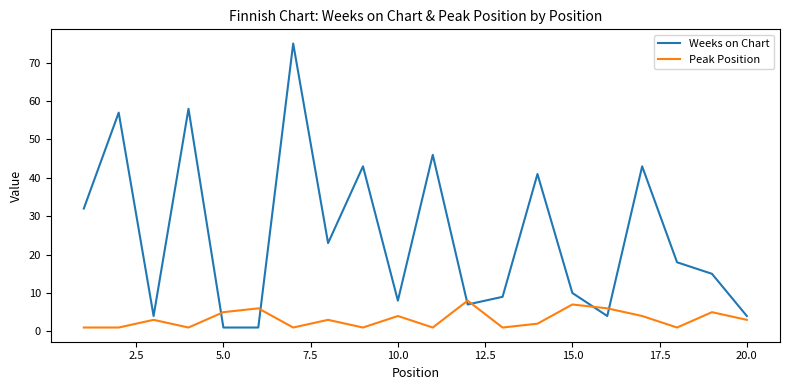

Rank the series by their maximum value, from lowest to highest.

Peak Position, Weeks on Chart